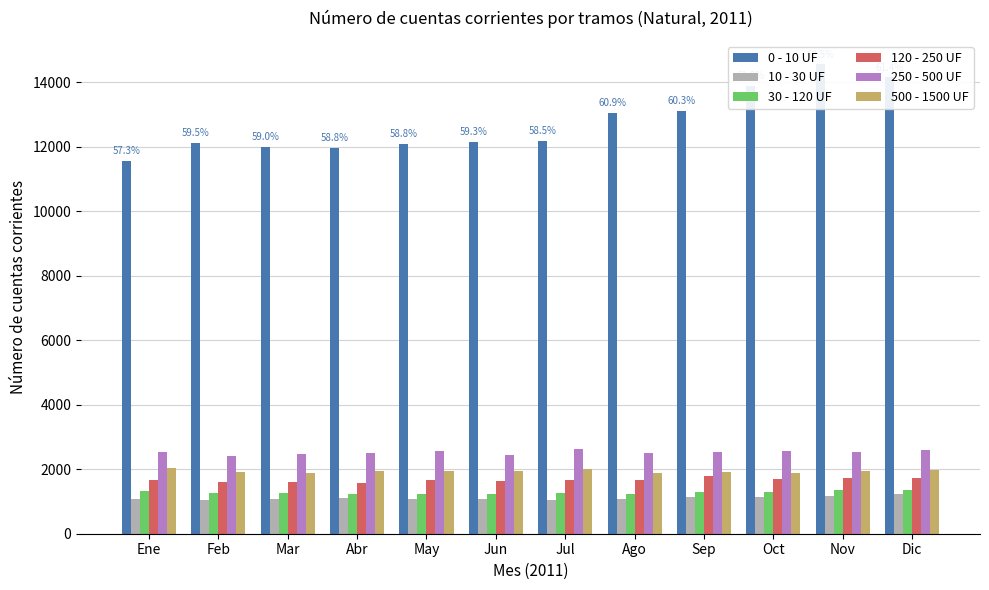

True or false: 10 - 30 UF has a value of 1126 at Sep.

True